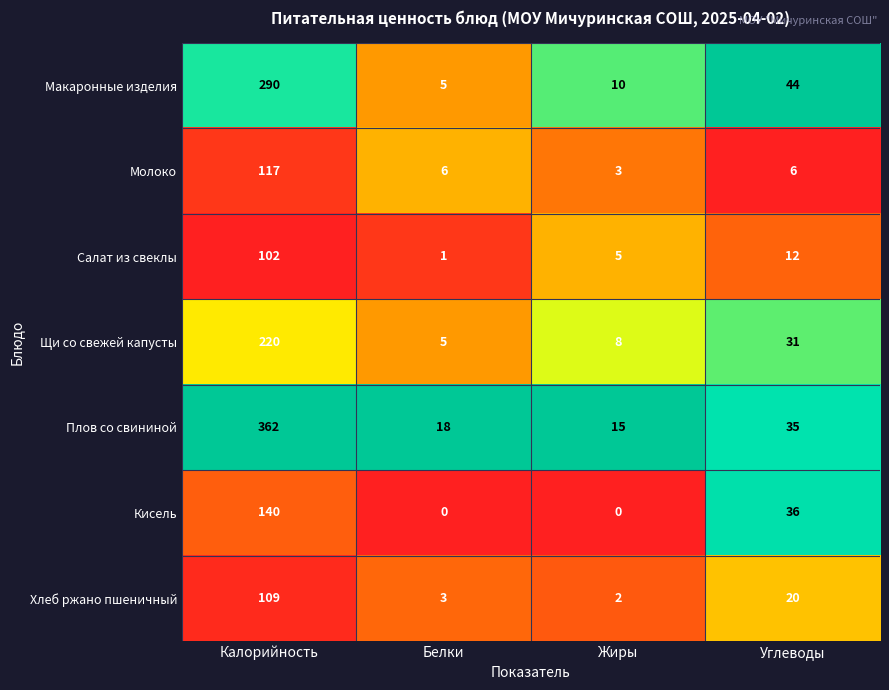

Between Калорийность and Углеводы, which series saw the biggest shift?

Плов со свининой